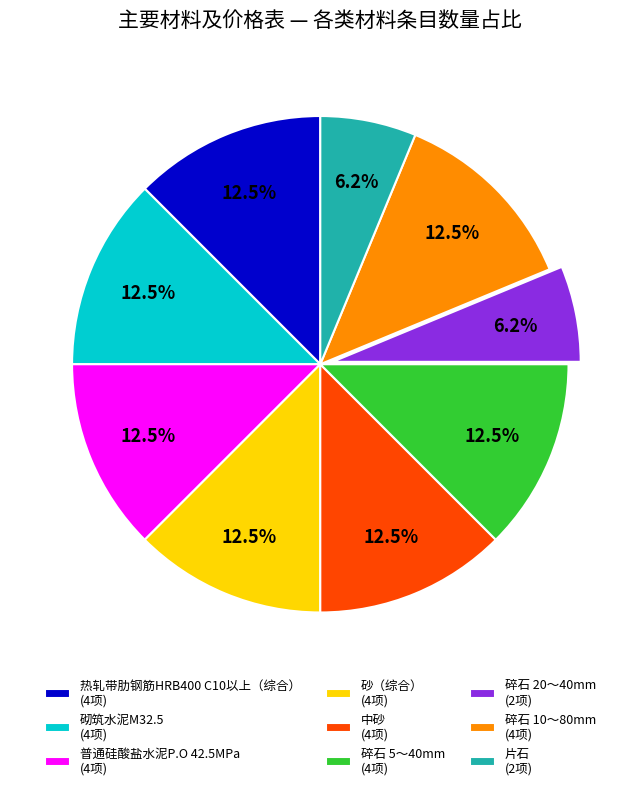

Which has a higher value, 片石 (2项) or 普通硅酸盐水泥P.O 42.5MPa (4项)?

普通硅酸盐水泥P.O 42.5MPa (4项)